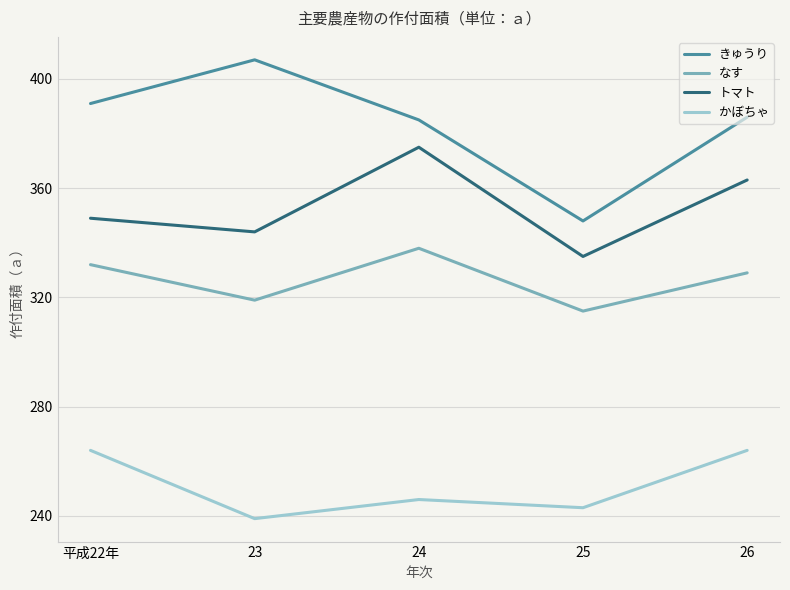

Which series has the largest range (max minus min)?

きゅうり